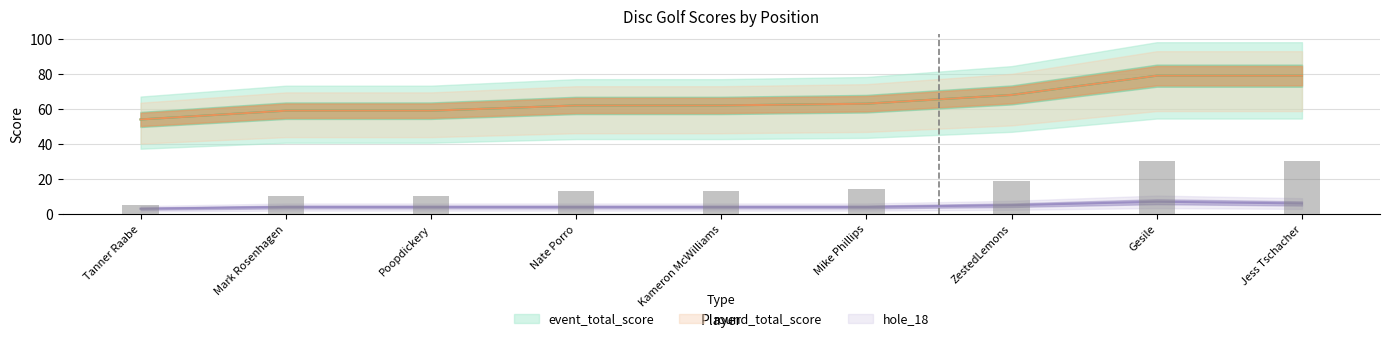

The value of event_relative_score at Jess Tschacher is 131. True or false?

False